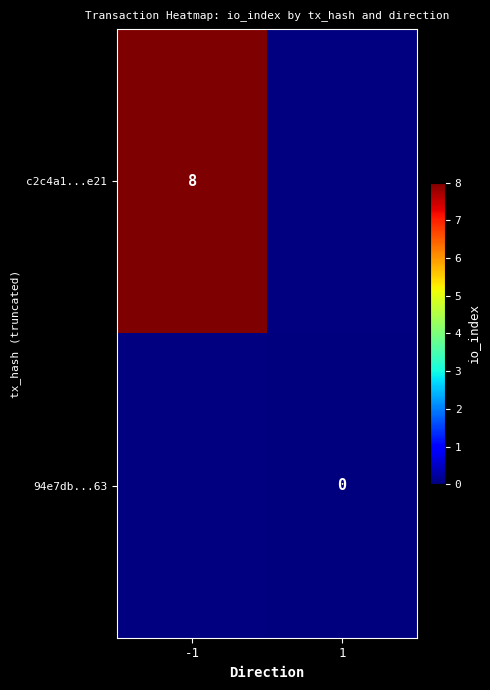

Which label corresponds to the largest value in the chart?

-1